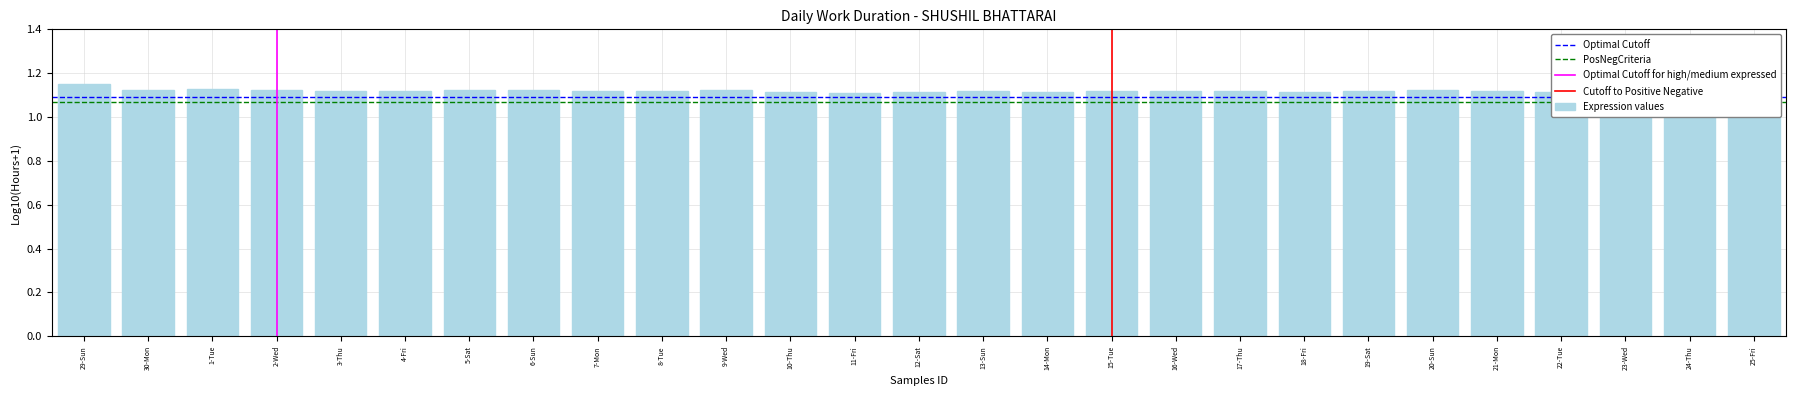

Is it true that the value at 20-Sun is 0.2?

False